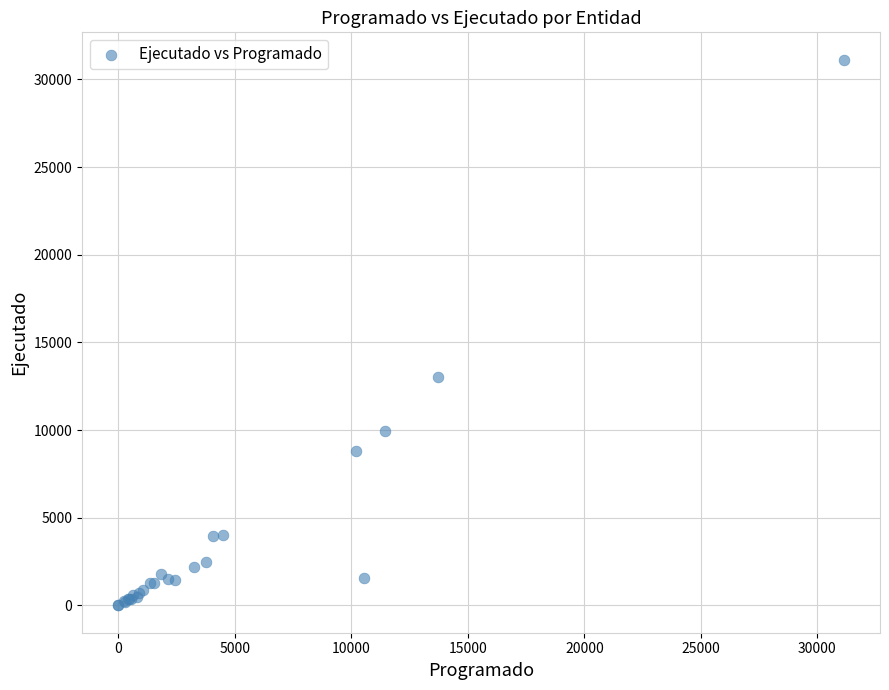

What Y value in the scatter plot is closest to 15564?

13026